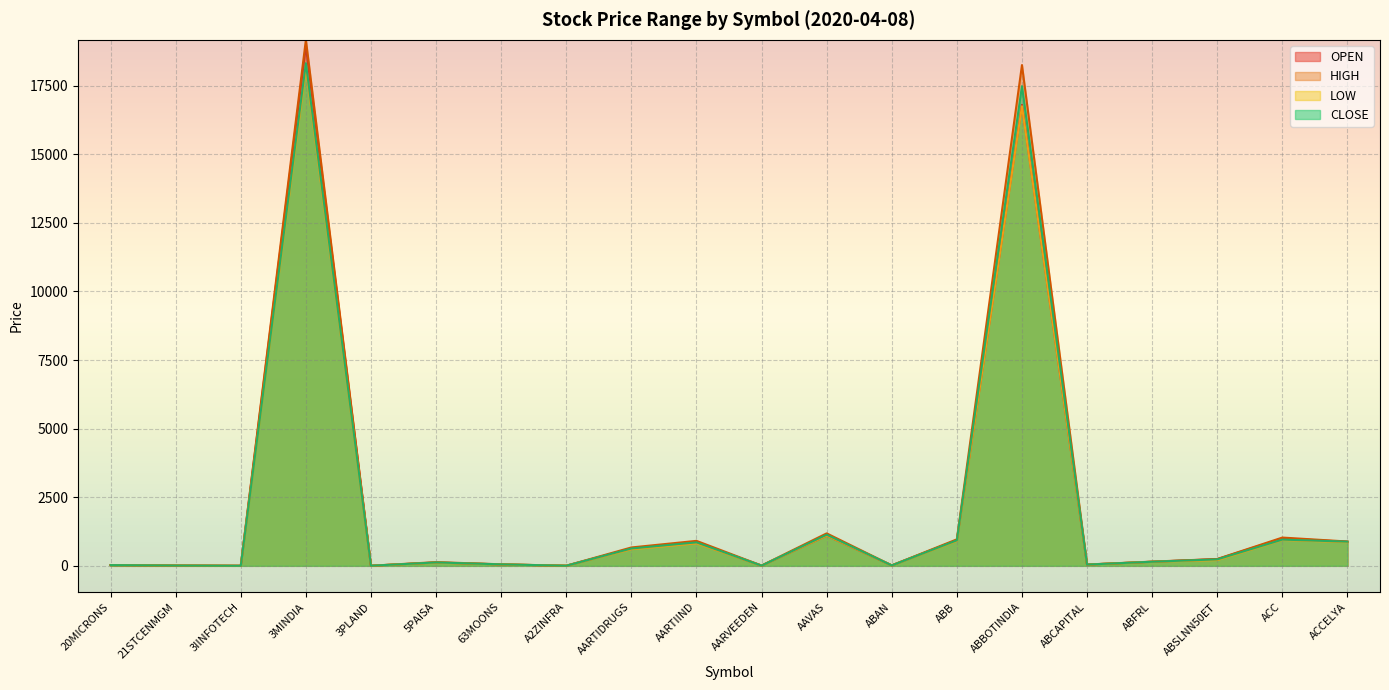

Which series has the largest range (max minus min)?

HIGH